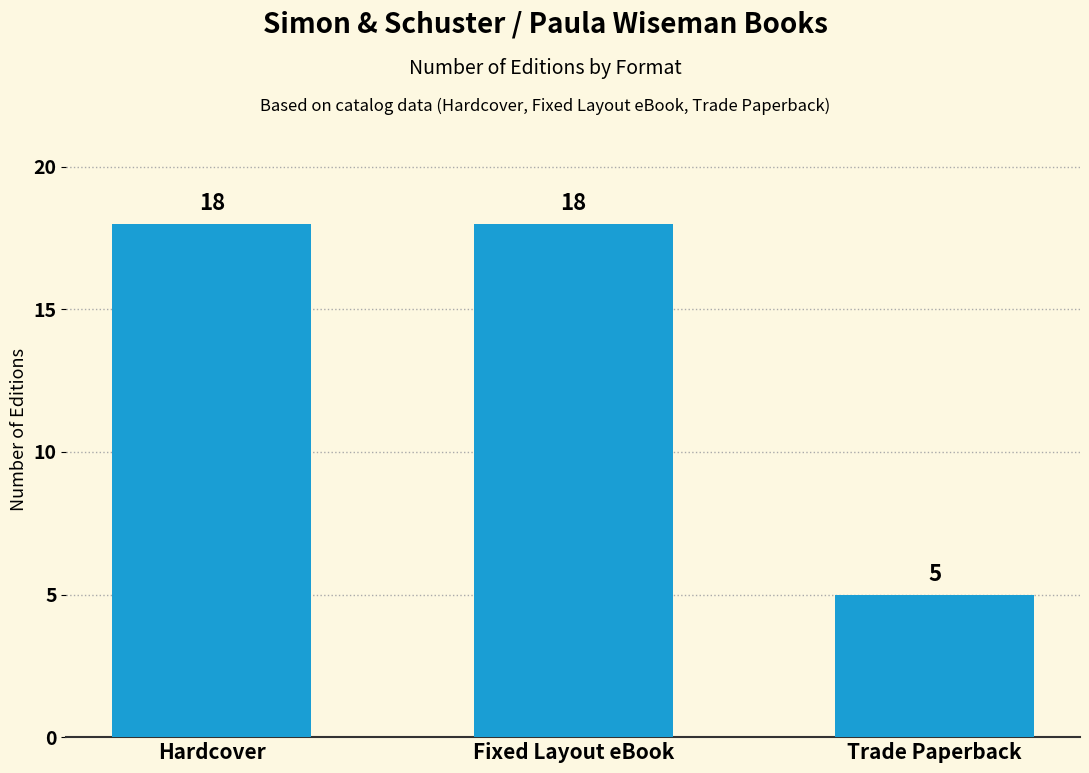

What is the ratio of the value at Trade Paperback to the value at Fixed Layout eBook?

0.3